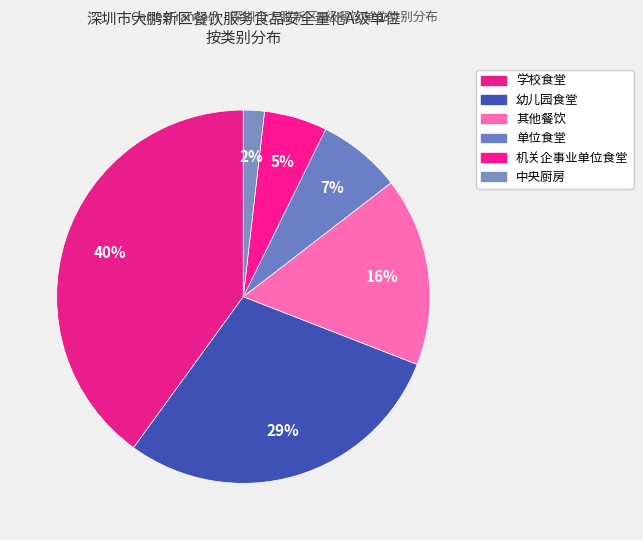

Which slice is the smallest?

中央厨房